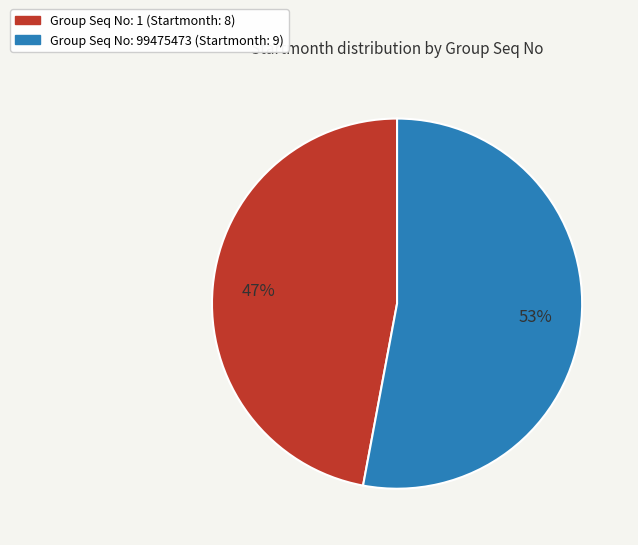

To the nearest percent, what is the difference between the largest and smallest slice percentages?

6%